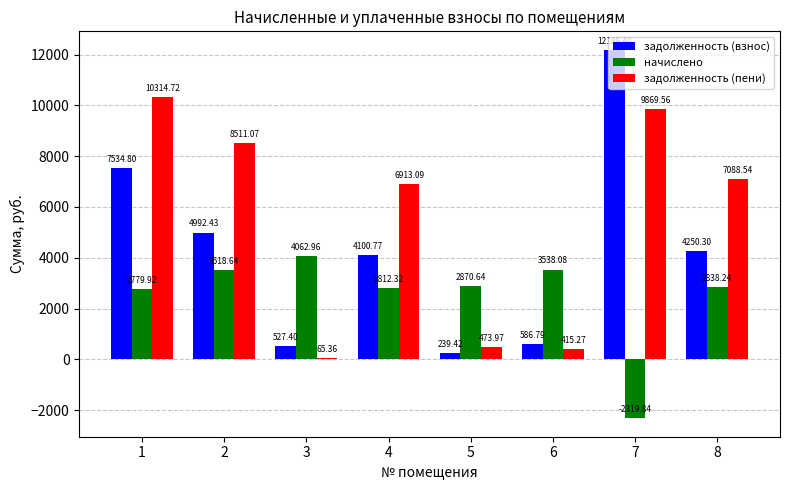

Where is задолженность (взнос) nearest to the value 6214?

2